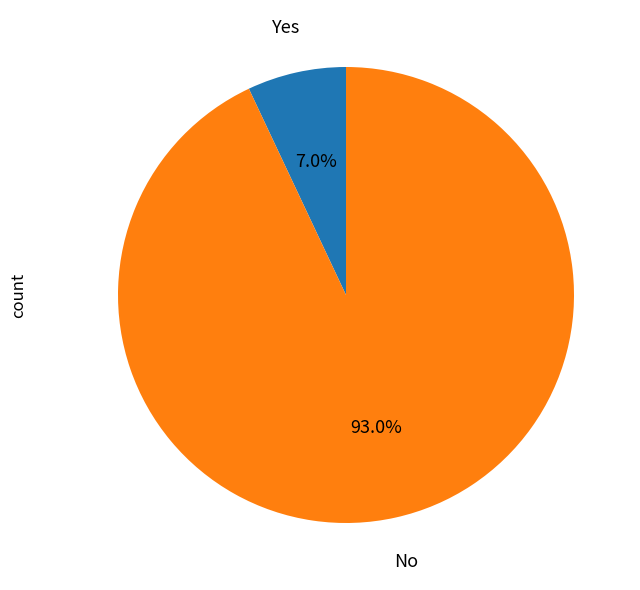

Is there a majority slice in this chart?

Yes